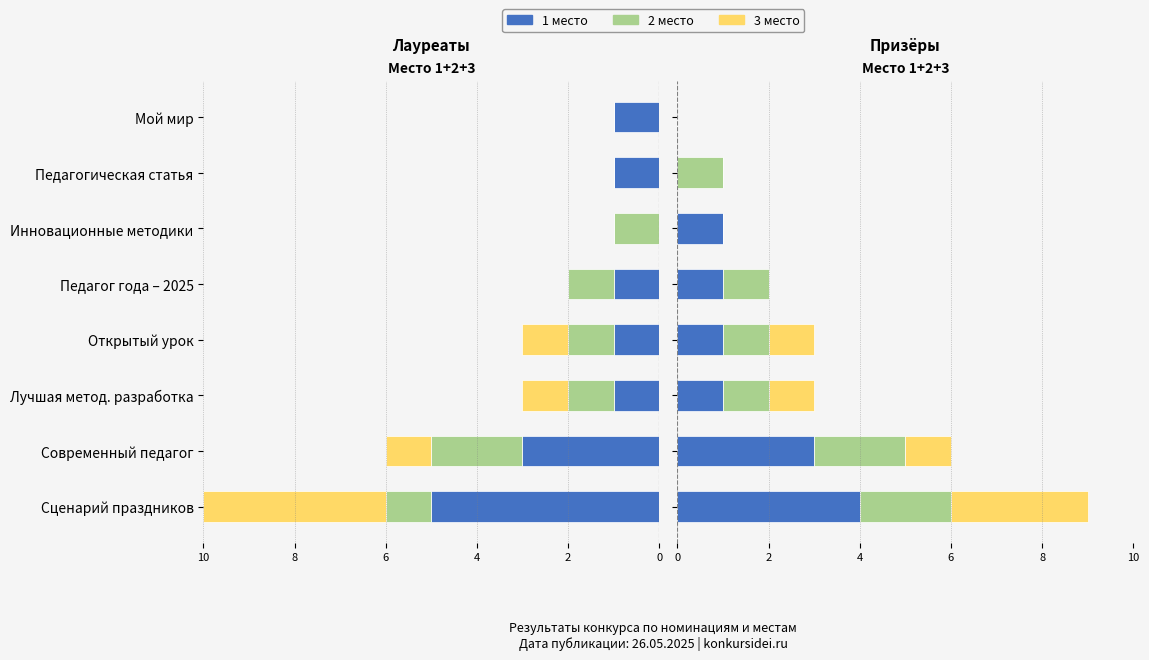

What are all the series names shown in the legend?

1 место, 2 место, 3 место